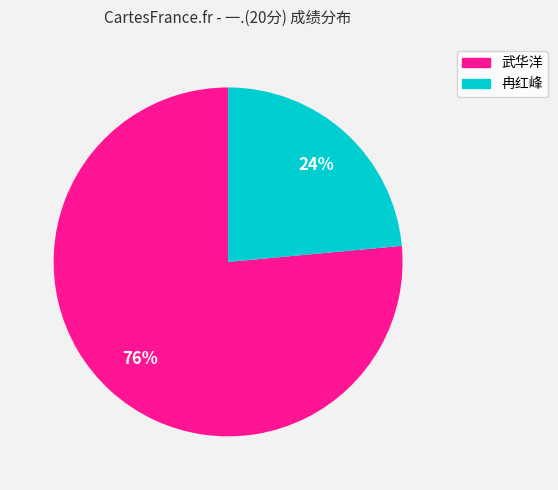

Is there a majority slice in this chart?

Yes